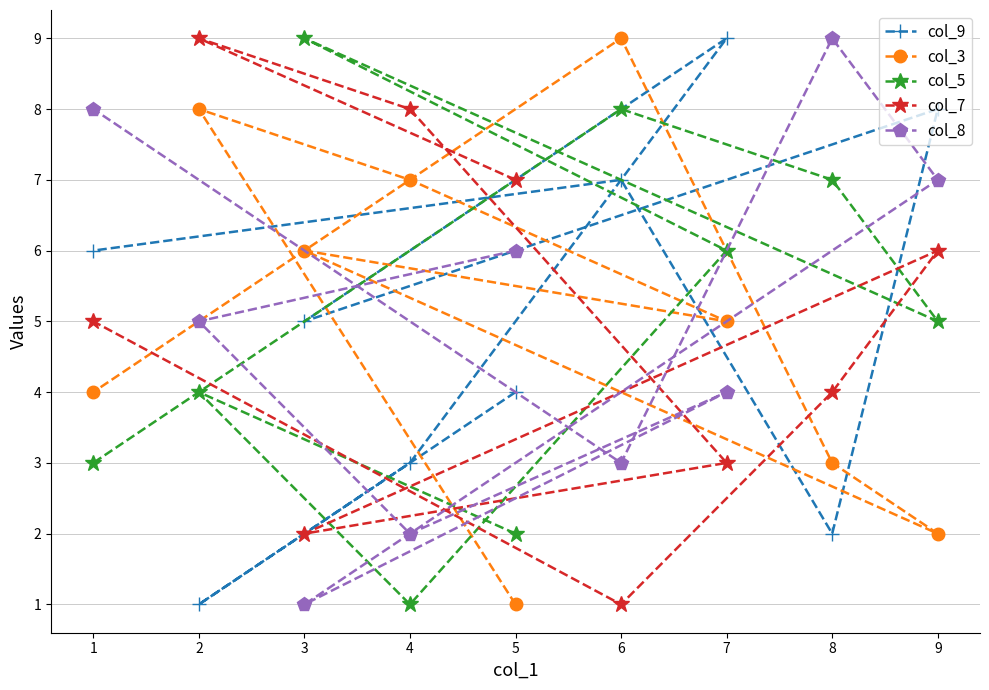

What is the difference between the col_7 values at 2 and 4?

1